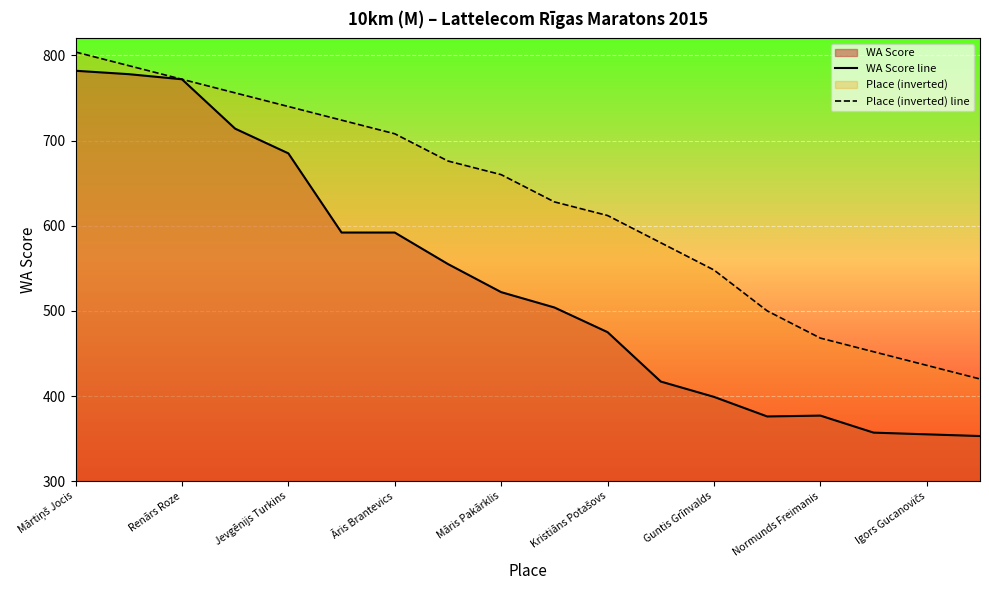

Which series has the largest range (max minus min)?

WA Score line